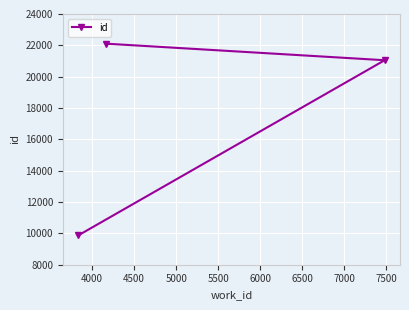

What is the average value?

17674